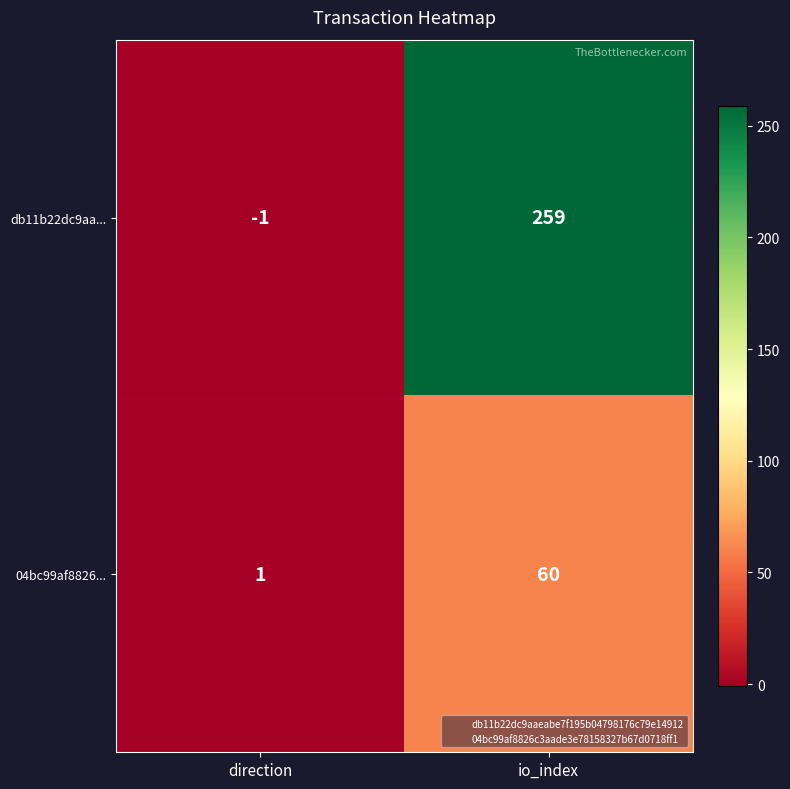

Which category has the highest value across all series?

io_index